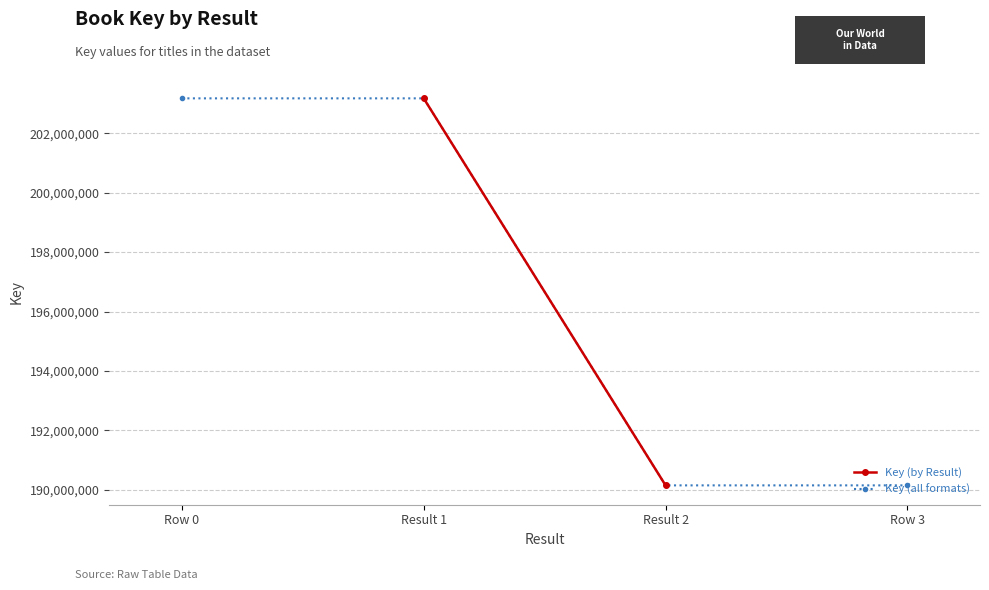

How many values are between 190145249 and 203178672?

4